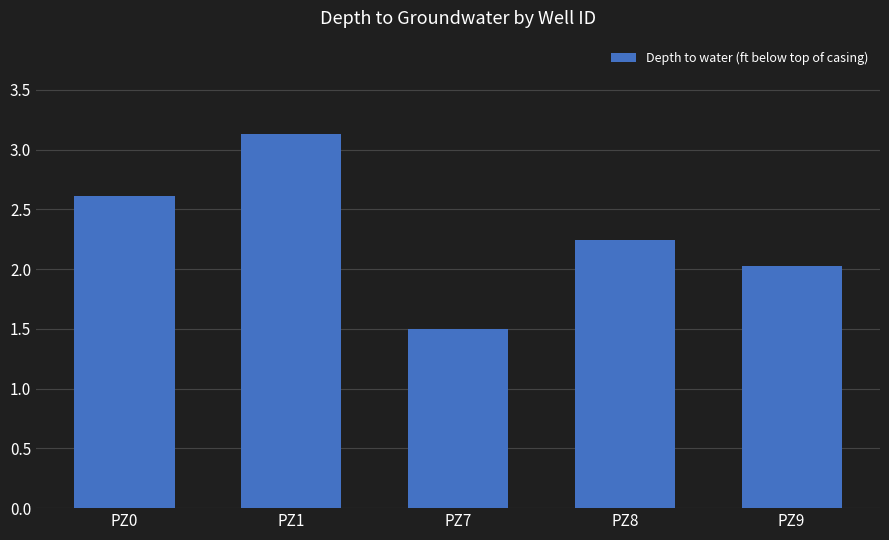

Between PZ9 and PZ0, which is larger?

PZ0